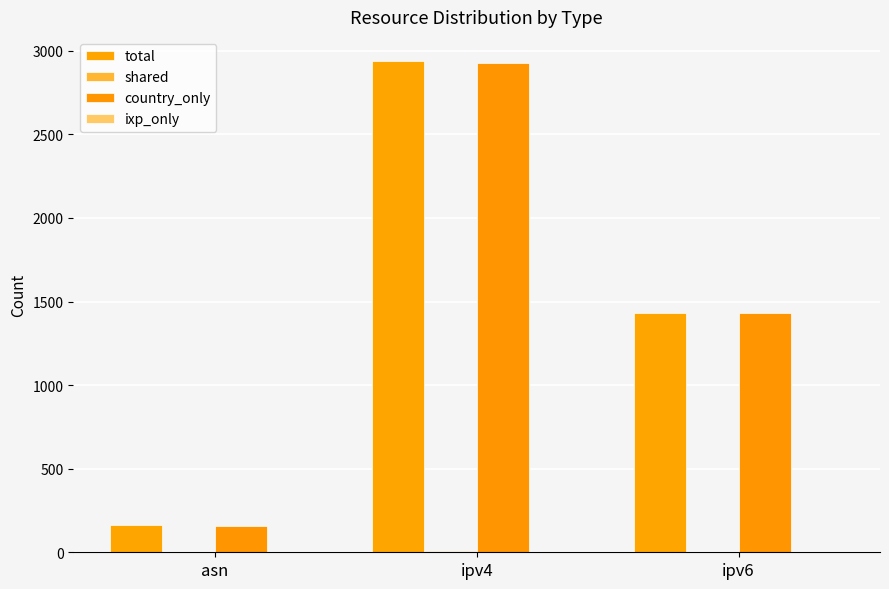

Reading left to right, transcribe all the data shown in this chart.

total: 162	2936	1434
shared: 4	7	1
country_only: 158	2929	1433
ixp_only: 0	0	0